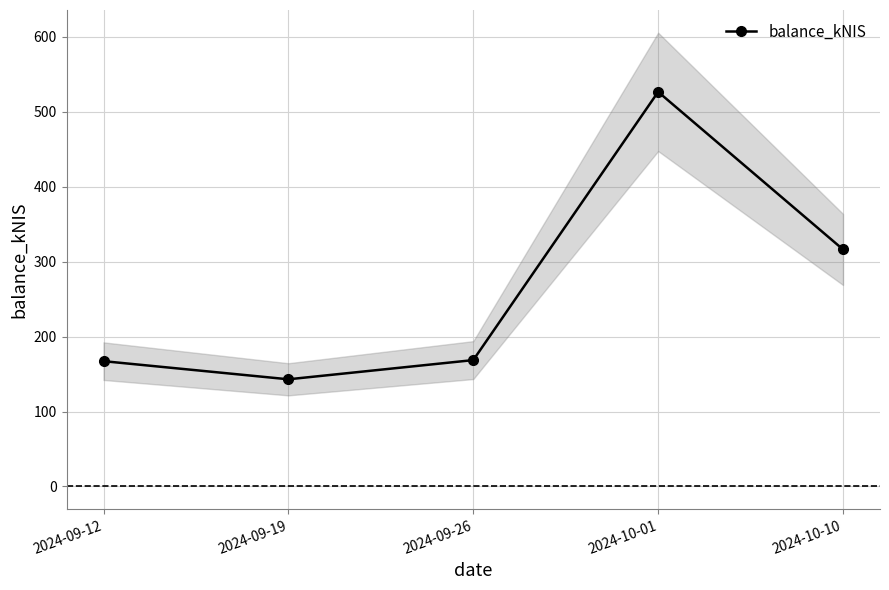

Approximately how many times larger is the value at 2024-10-01 compared to 2024-09-26?

3.1